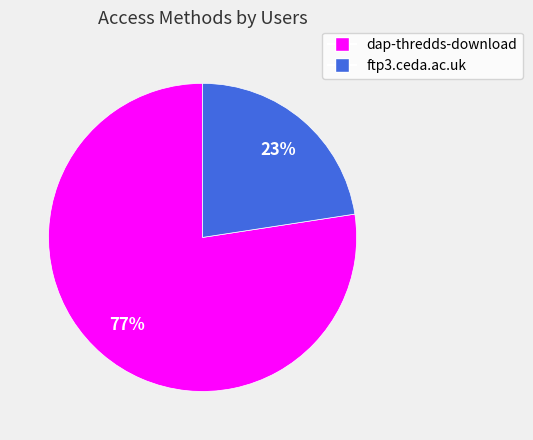

To the nearest percent, what is the average slice percentage?

50%